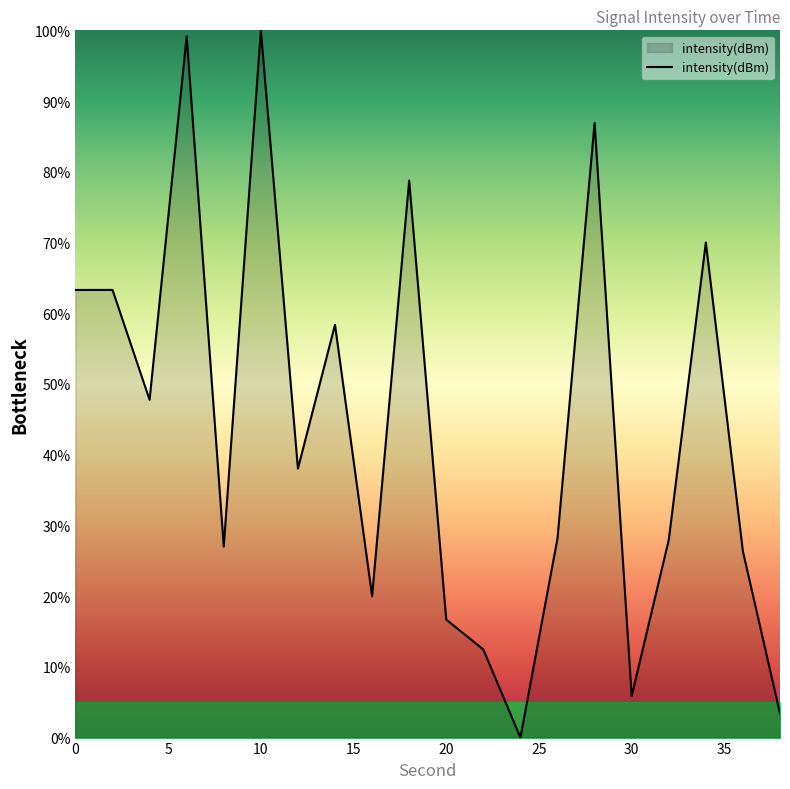

What is the maximum value shown in the chart?

100.0